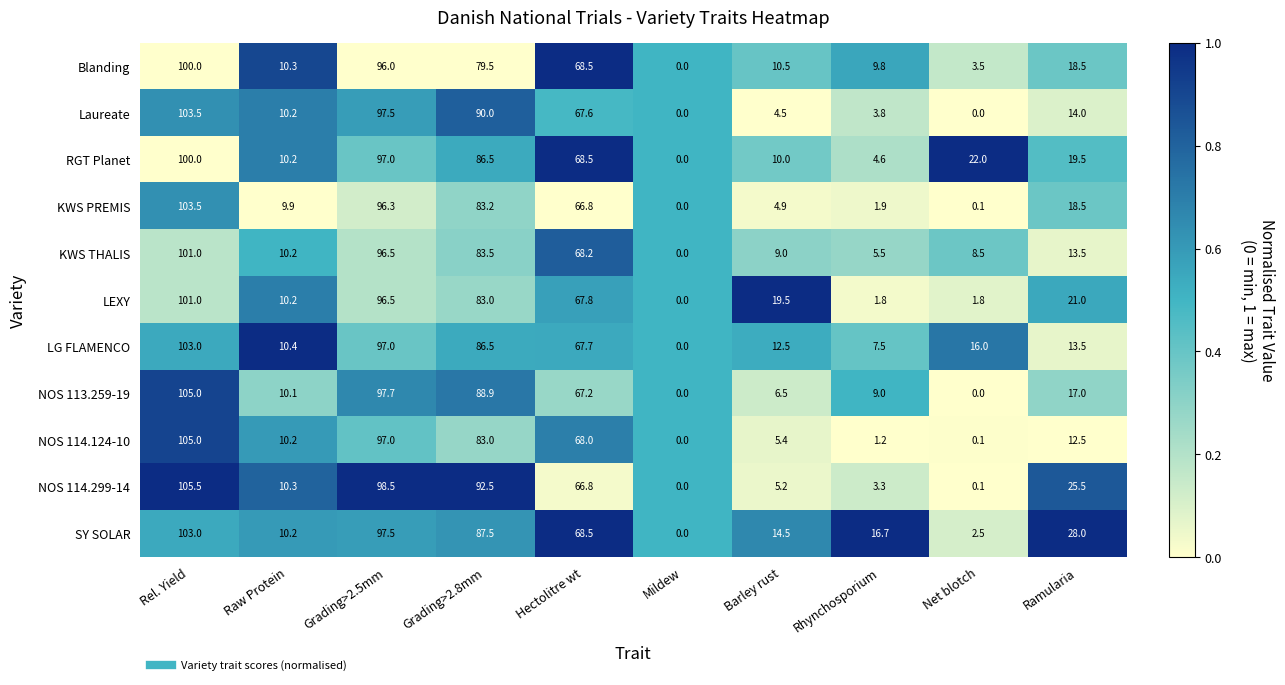

How many data points does each series have?

10